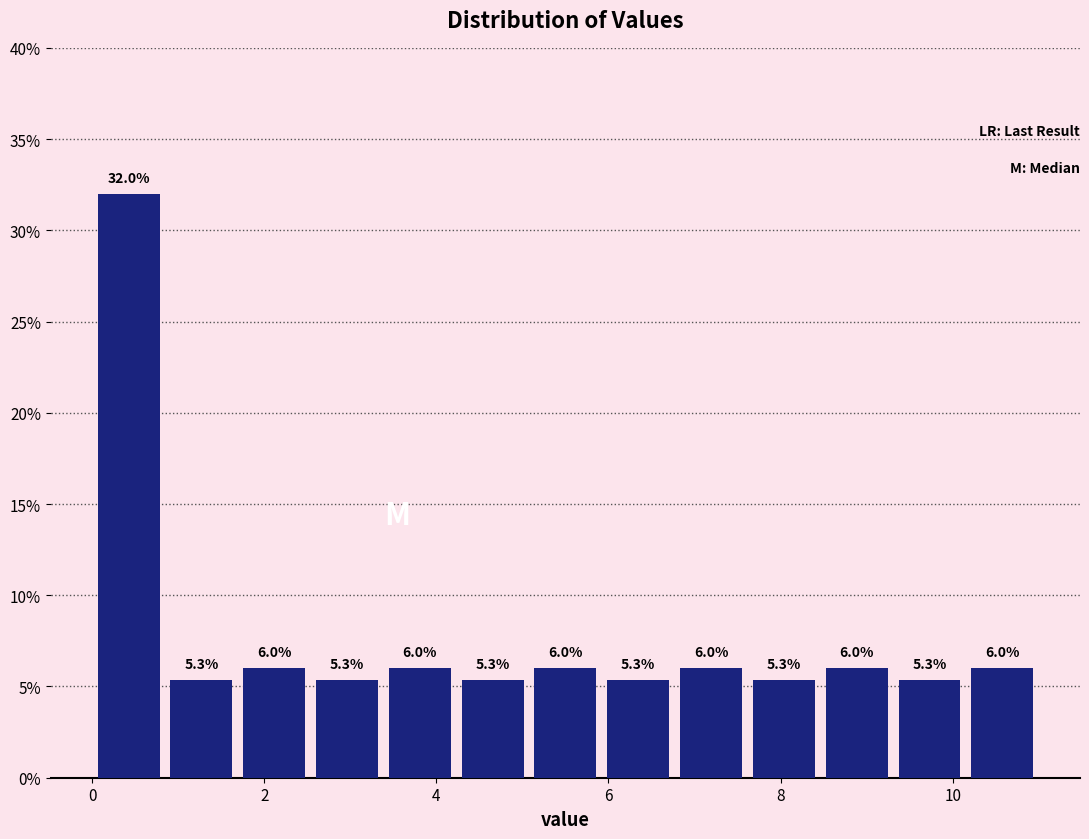

How tall is the bar that spans 1.6 to 2.6 on the x-axis? The bar edges are not printed on the chart, so give them approximately, as read against the axis.

6.0